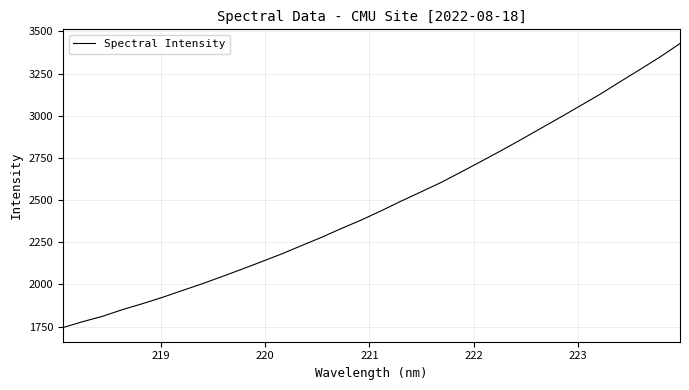

What is the difference between the maximum and minimum values?

1683.7